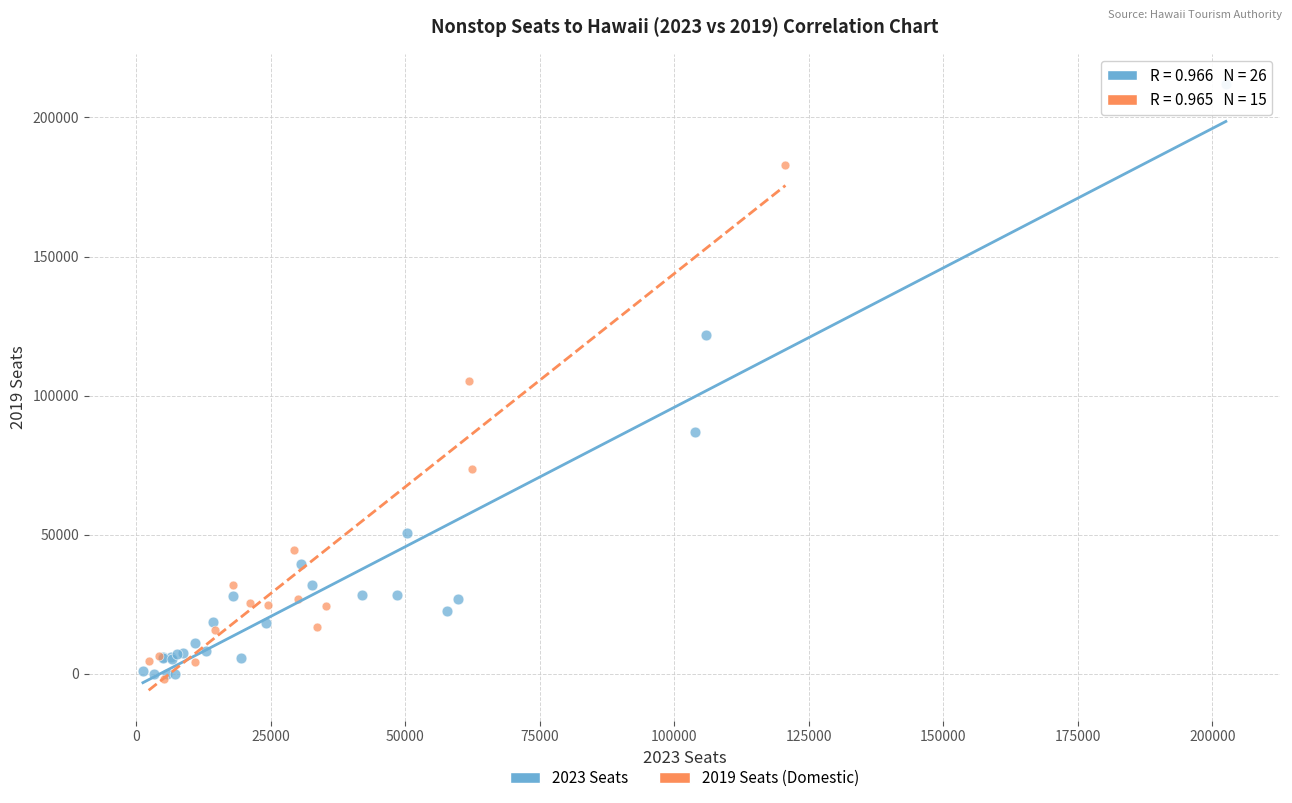

Which series has the widest spread of Y values?

2023 Seats